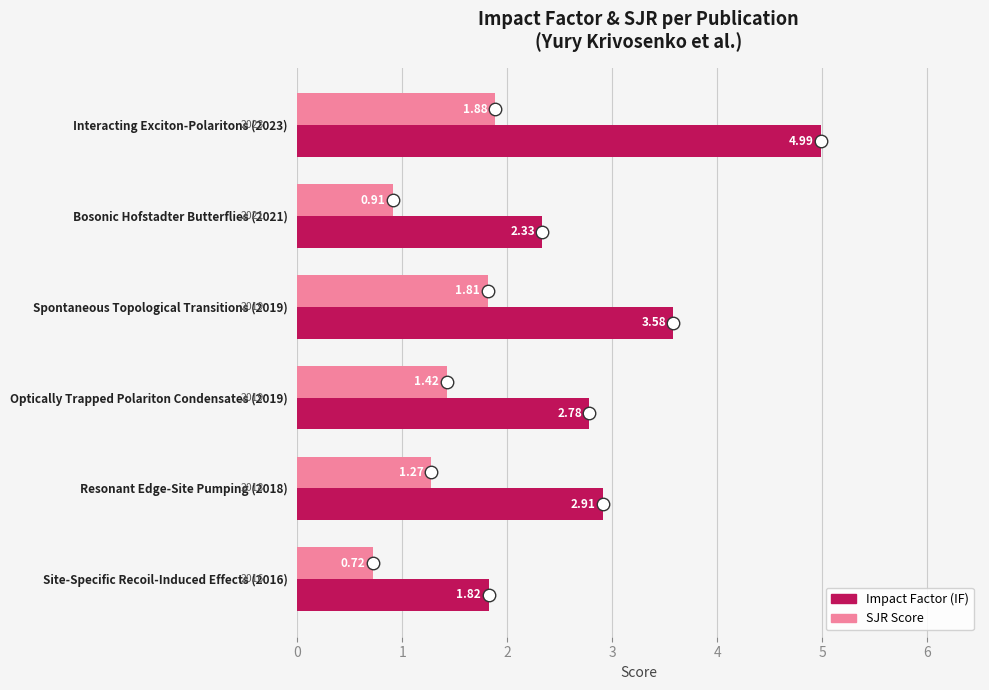

At which category is the sum across all series the highest?

Interacting Exciton-Polaritons (2023)